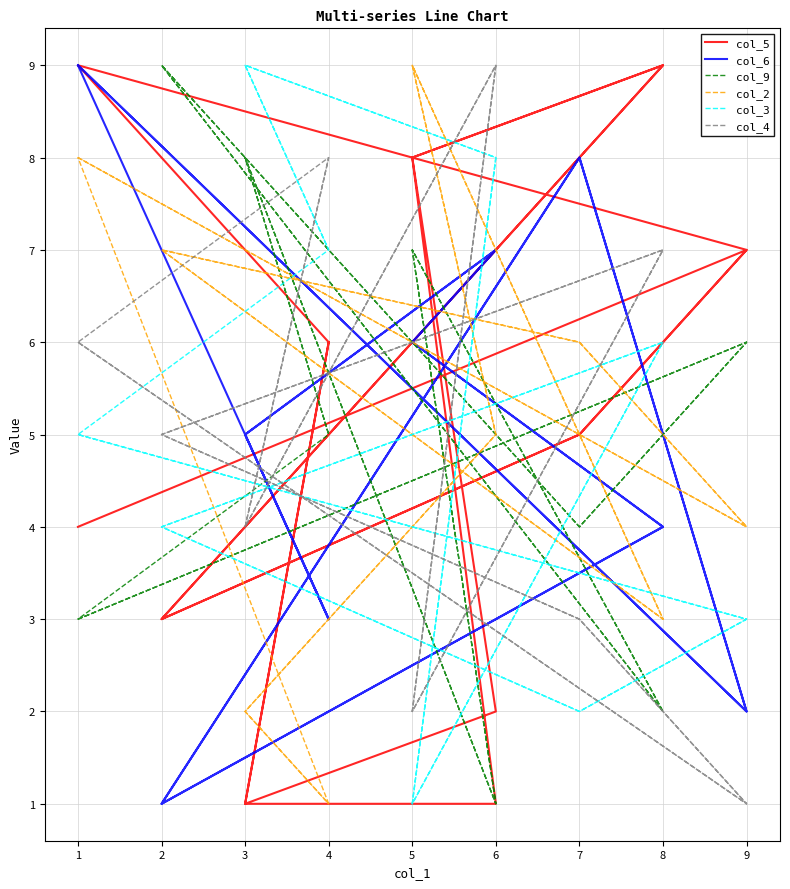

Rank the series by their maximum value, from lowest to highest.

col_5, col_6, col_9, col_2, col_3, col_4